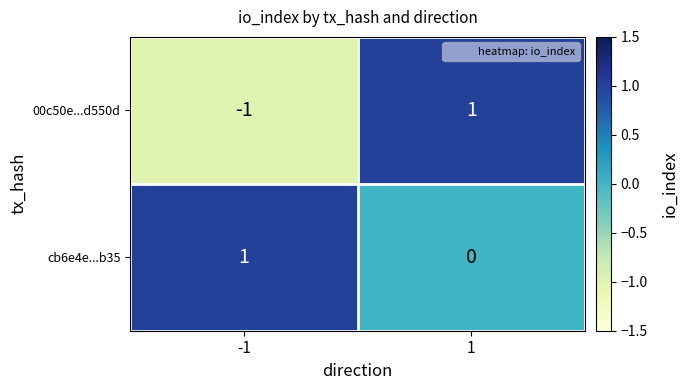

Is it true that cb6e4e...b35 equals 2 at -1?

False